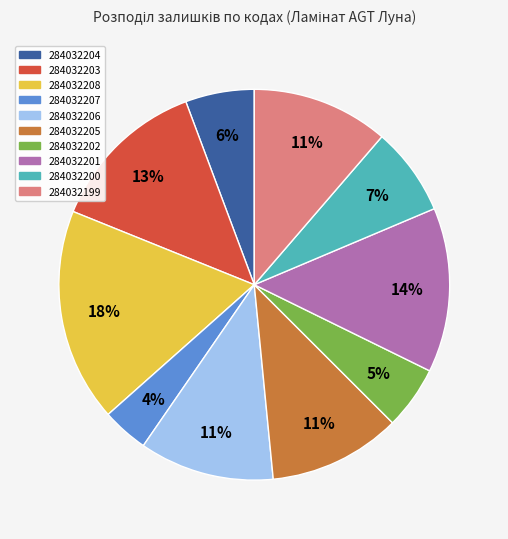

Combined, do 284032203 and 284032201 account for over 50%?

No